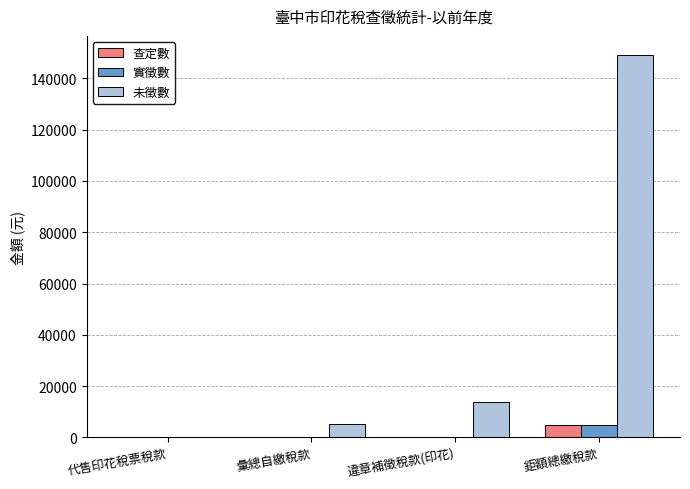

Which series has the largest range (max minus min)?

未徵數